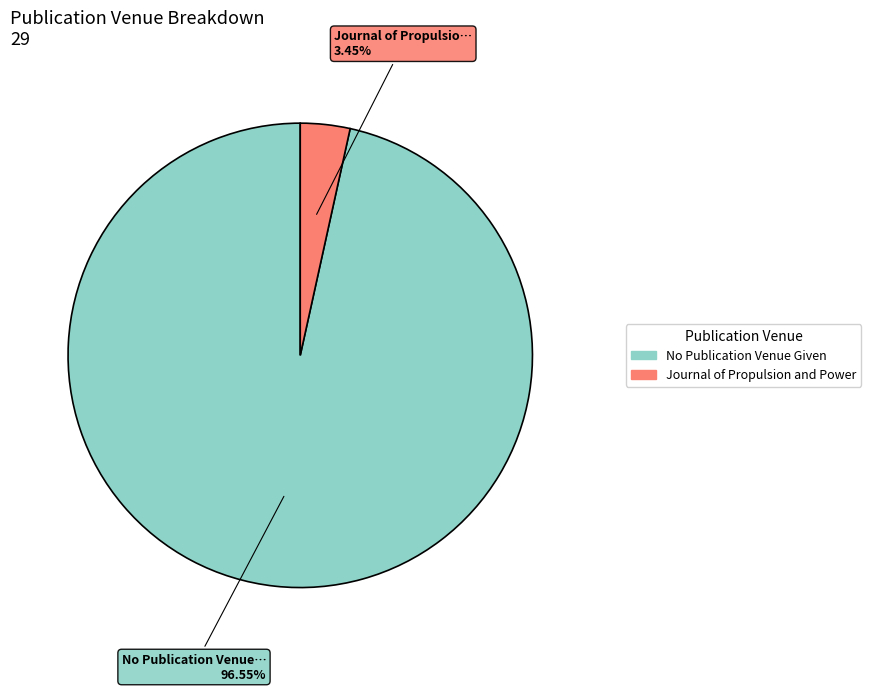

To the nearest percent, what percentage of the pie is No Publication Venue Given?

97%